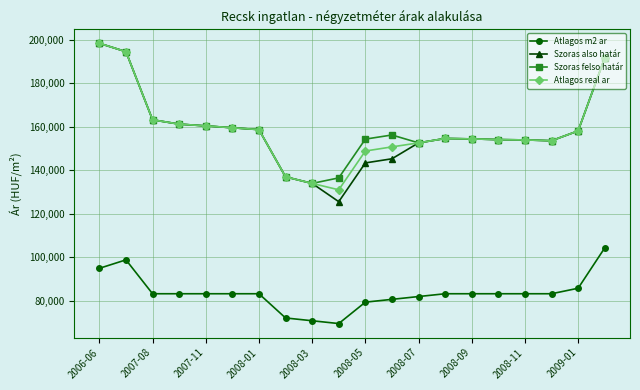

What is the maximum value shown in the chart?

198292